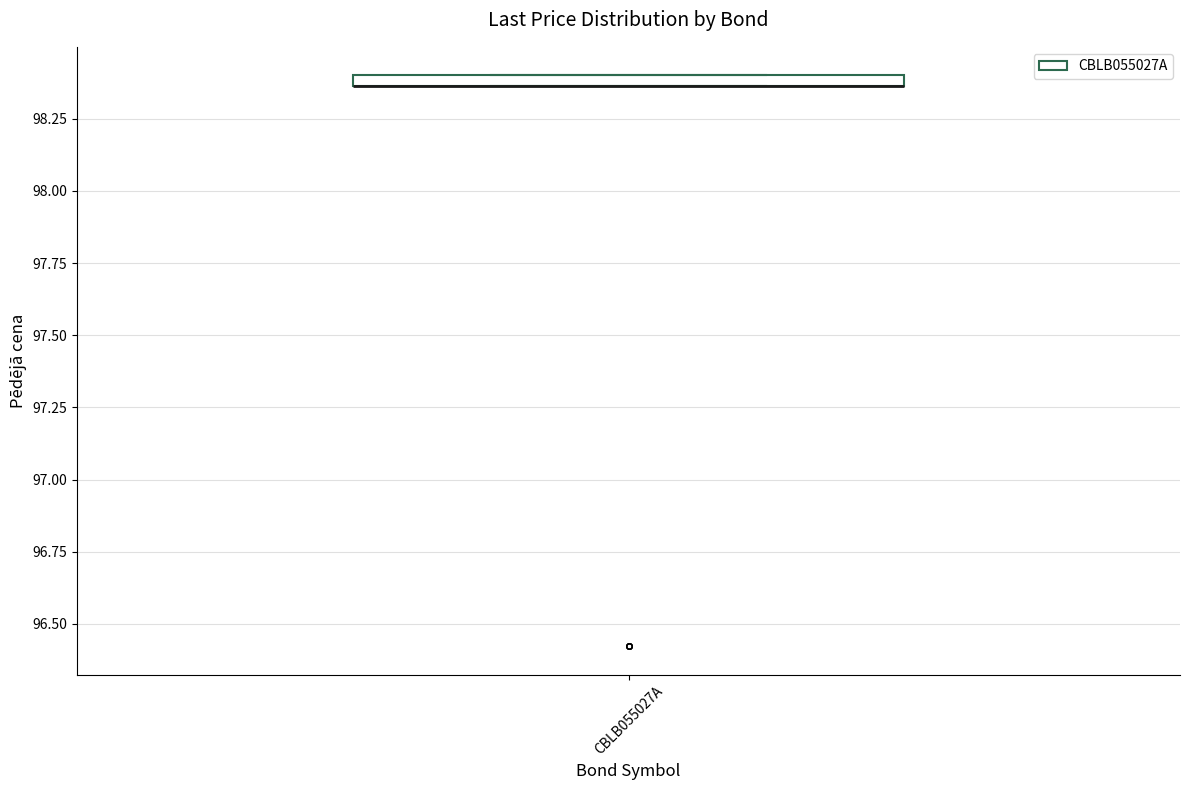

Where is the lower edge of the box for CBLB055027A on the y-axis? The values are not printed on the chart, so give them approximately, as read against the axis.

98.35